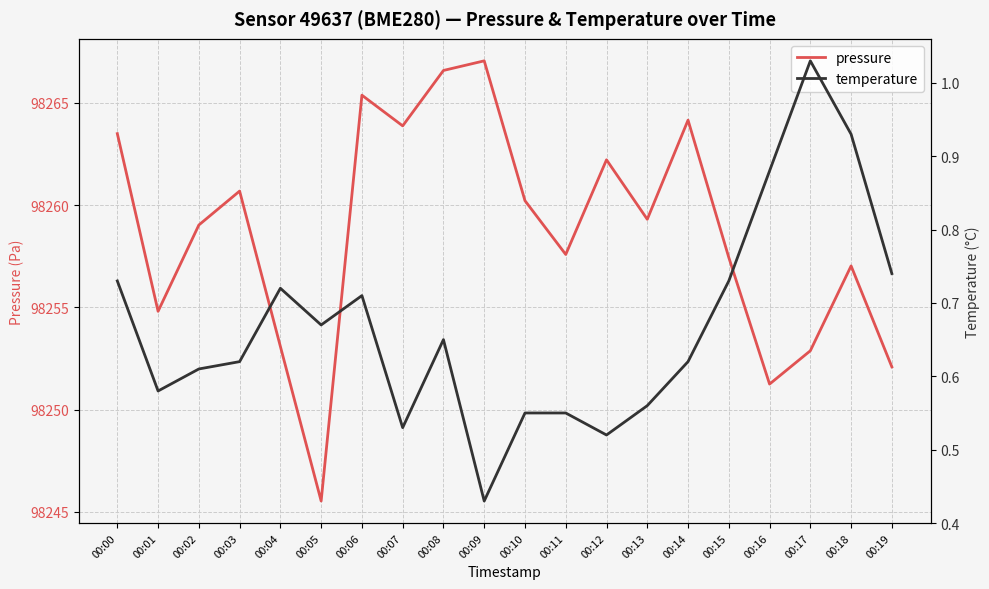

Reading left to right, what are all the values shown in this chart?

pressure: 98263.5	98254.8	98259.0	98260.7	98253.1	98245.5	98265.4	98263.9	98266.6	98267.1	98260.2	98257.6	98262.2	98259.3	98264.2	98257.4	98251.2	98252.9	98257.0	98252.1
temperature: 0.7	0.6	0.6	0.6	0.7	0.7	0.7	0.5	0.7	0.4	0.6	0.6	0.5	0.6	0.6	0.7	0.9	1.0	0.9	0.7